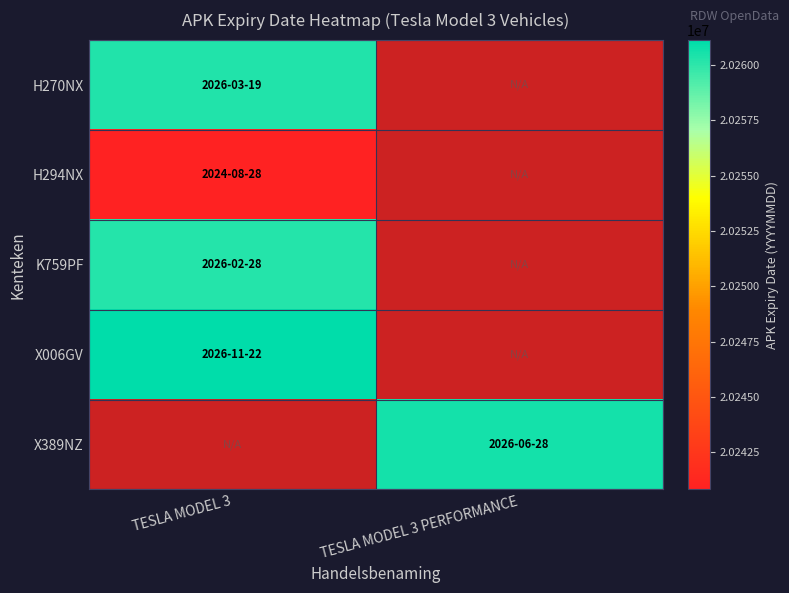

How many values in X006GV are above zero?

1